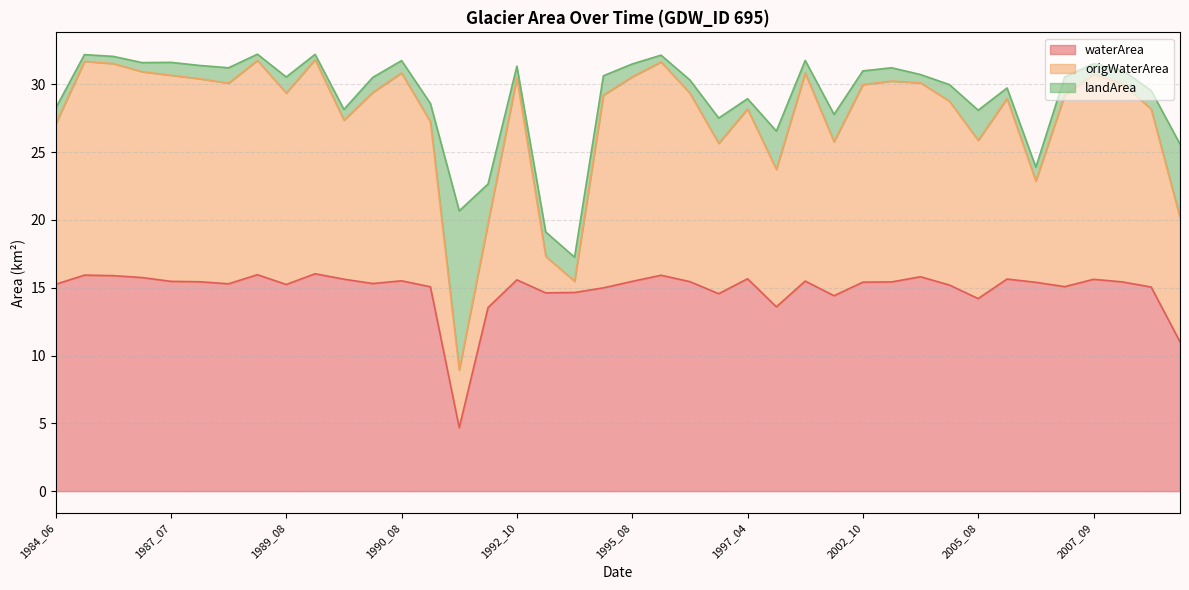

What is the average value of the waterArea series?

14.9